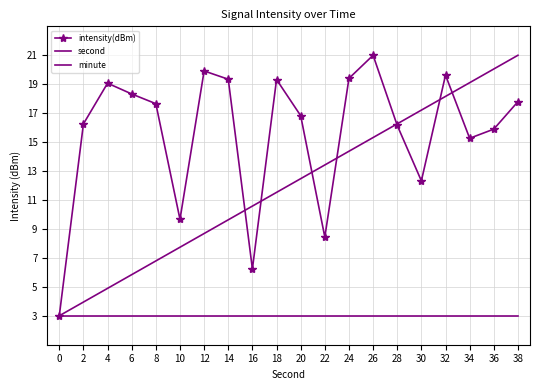

At which category does intensity(dBm) reach its first local valley?

10